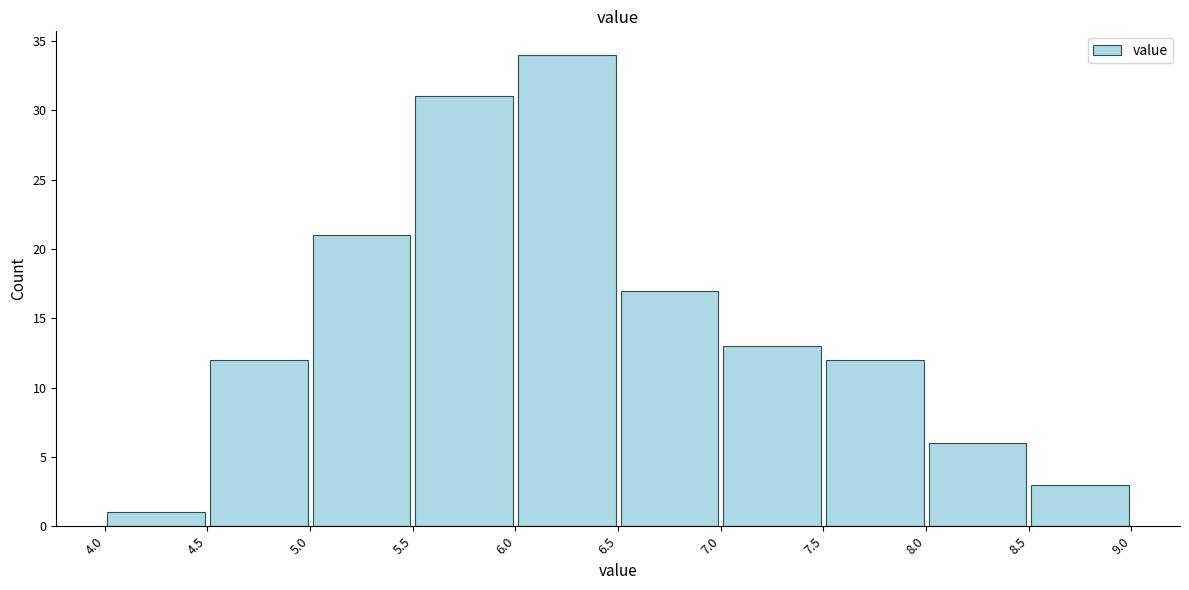

Over which range of the x-axis is the bar tallest?

6.0 to 6.5